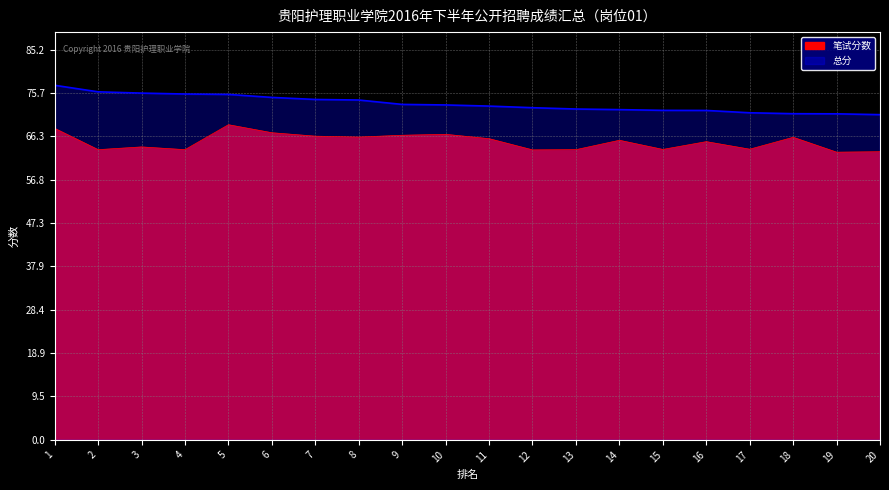

What is the sum of the 笔试分数 values at 2 and 16?

128.6